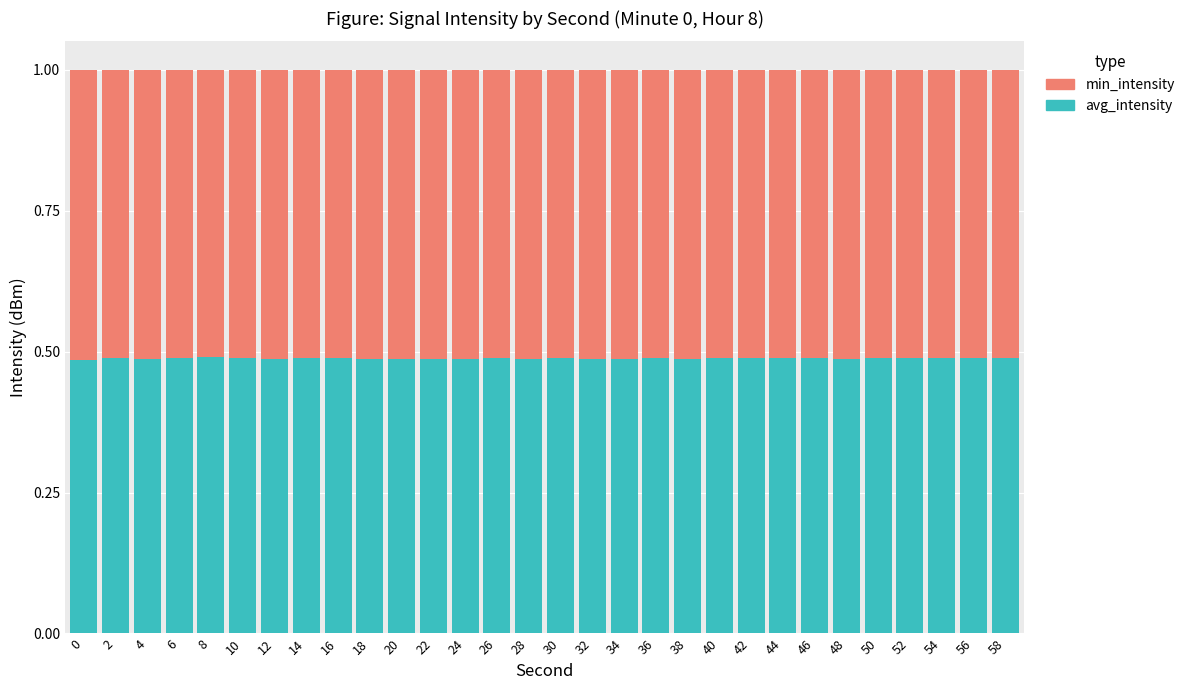

What is the total value across all series at 42?

1.0